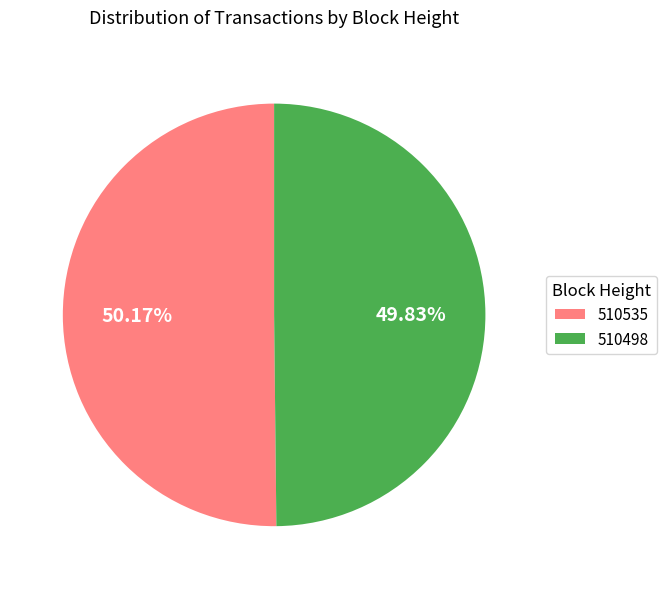

Combined, do 510535 and 510498 account for over 50%?

Yes